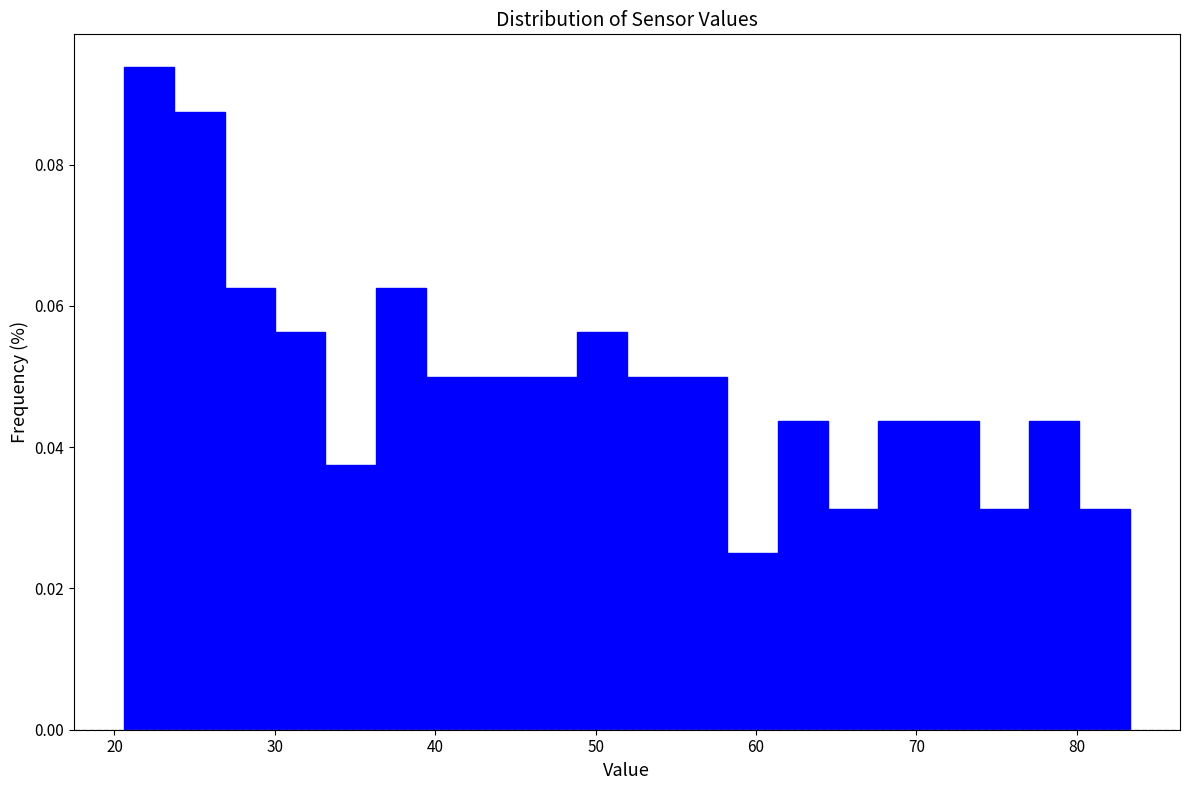

Read against the x-axis, roughly where is the centre of the tallest bar?

22